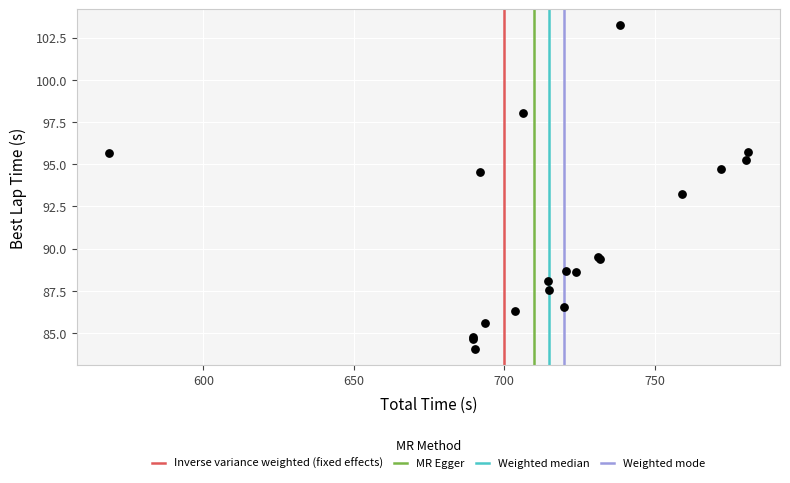

What Y value in the scatter plot is closest to 93?

93.2